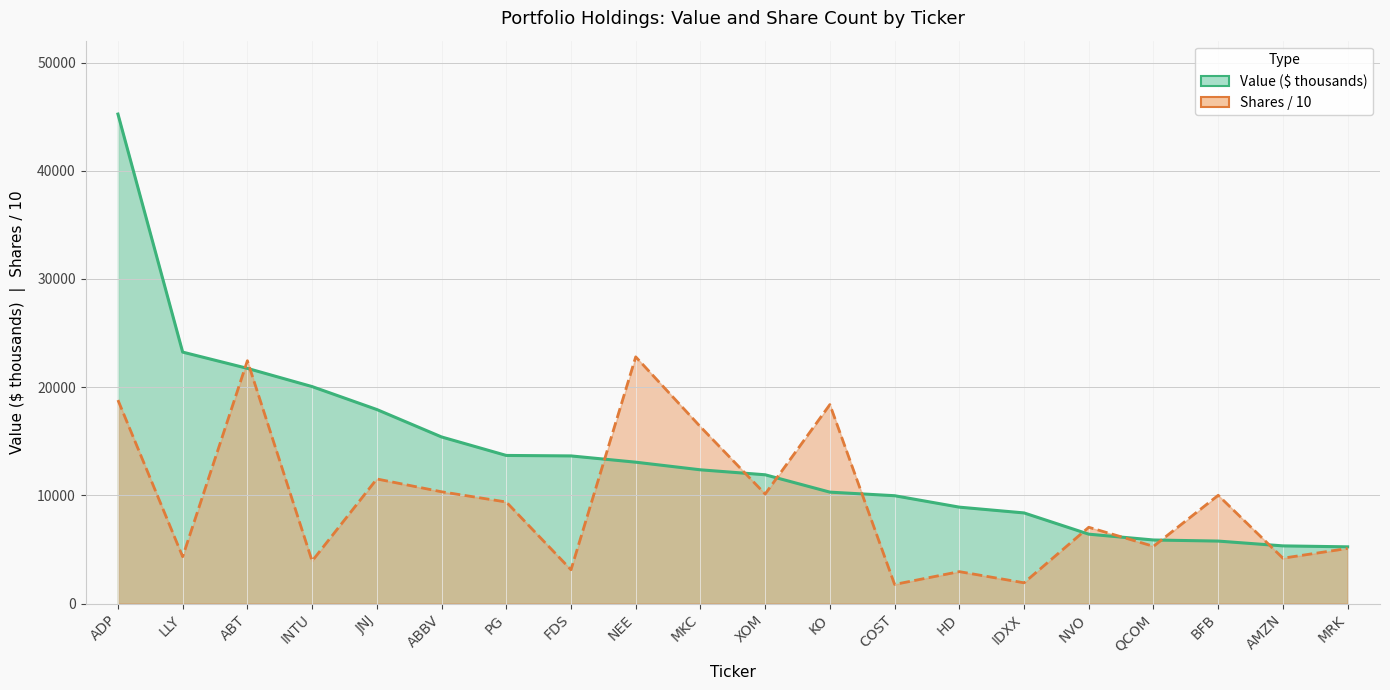

How many interior local valleys does the Shares / 10 series have?

8